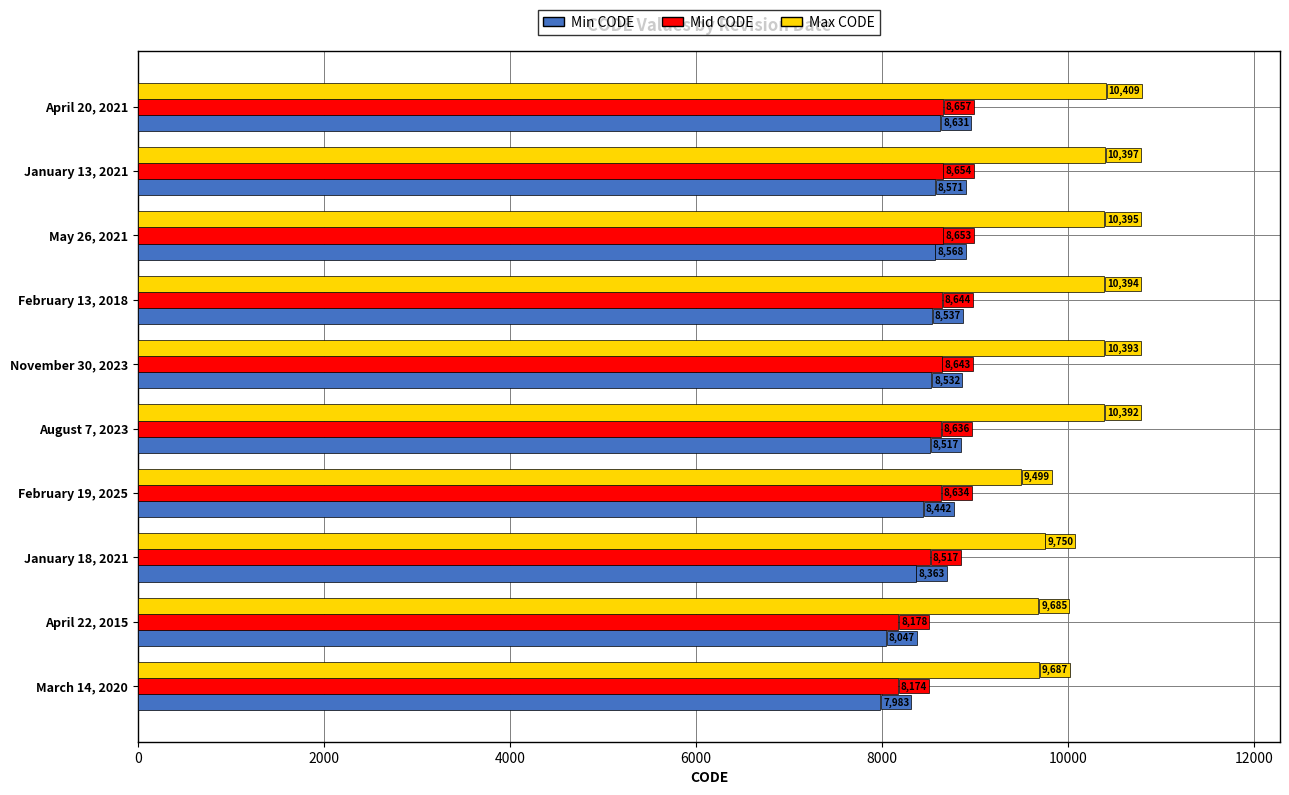

What value does the Mid CODE series have at April 22, 2015, to the nearest 10?

8180